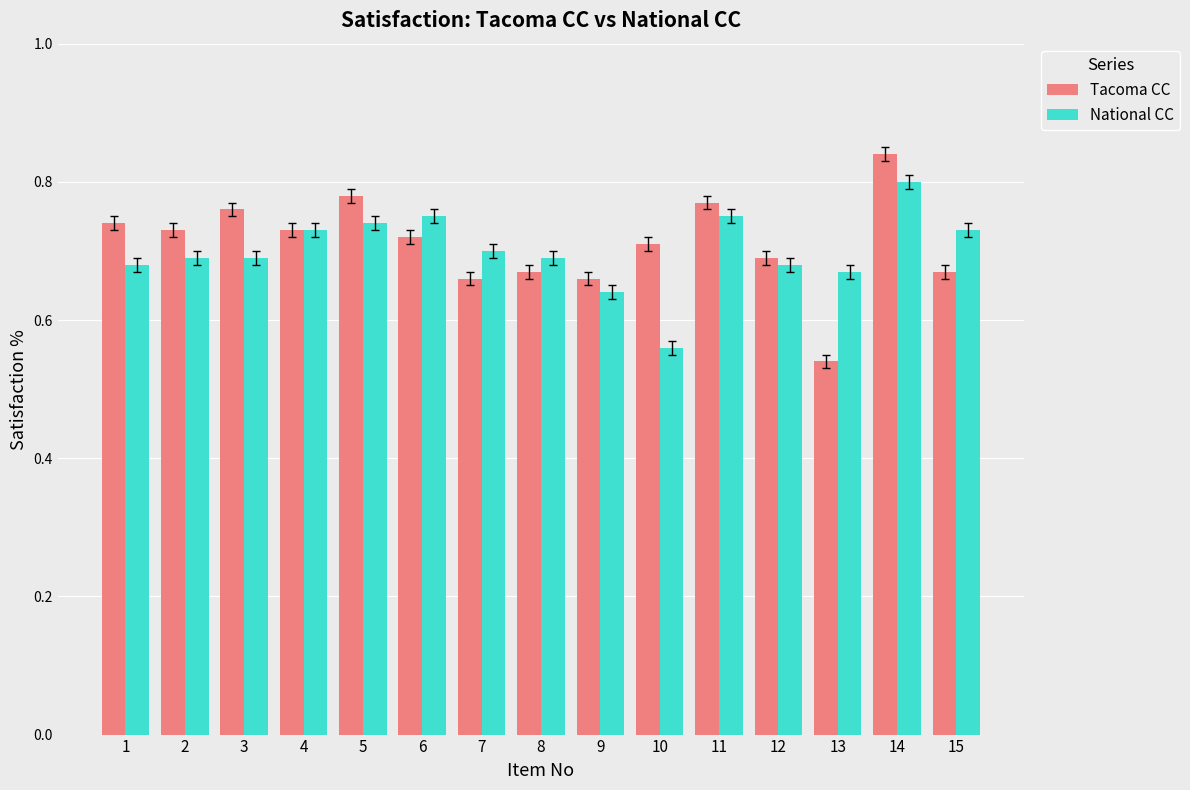

At 1, list the series in order from largest to smallest.

Tacoma CC, National CC